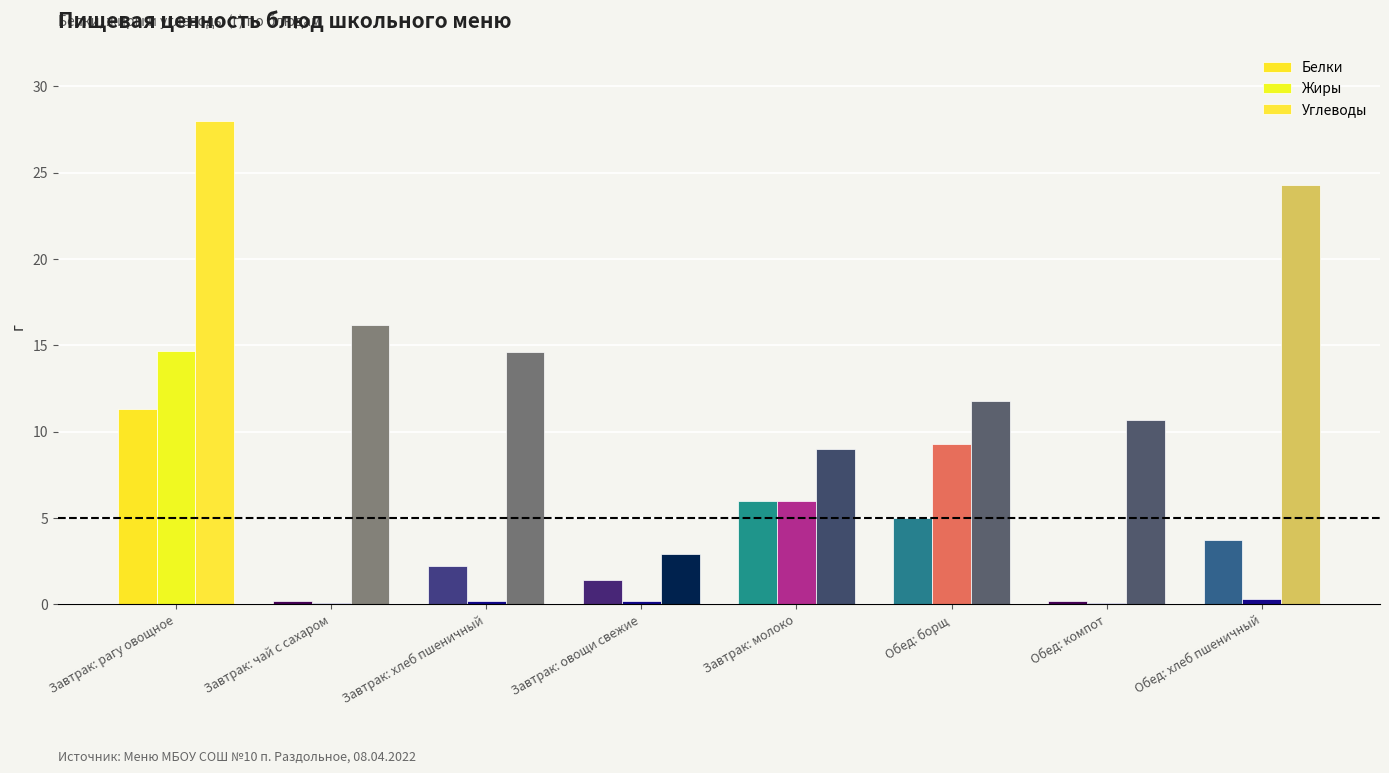

Which category has the highest value in the Углеводы series?

Завтрак: рагу овощное